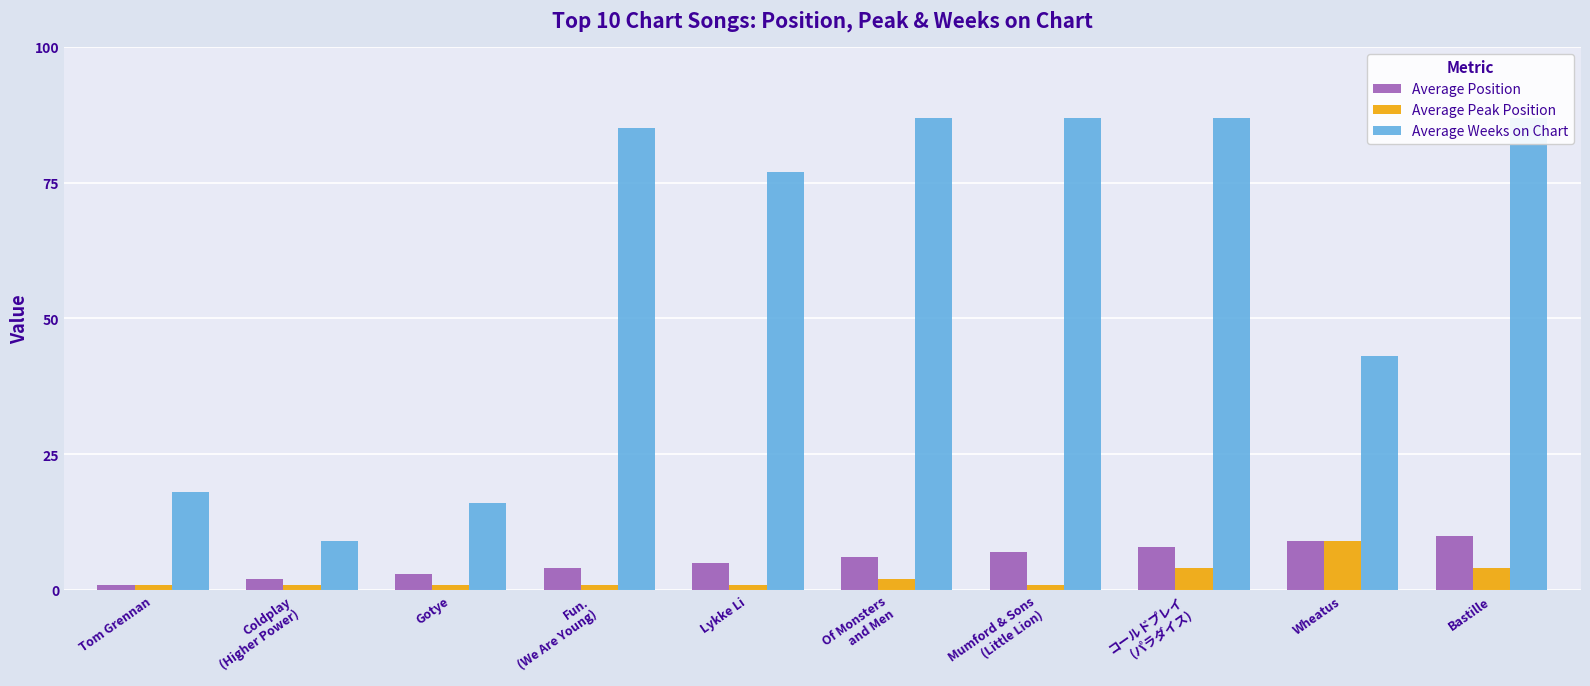

What position from the left is コールドプレイ
(パラダイス)?

8